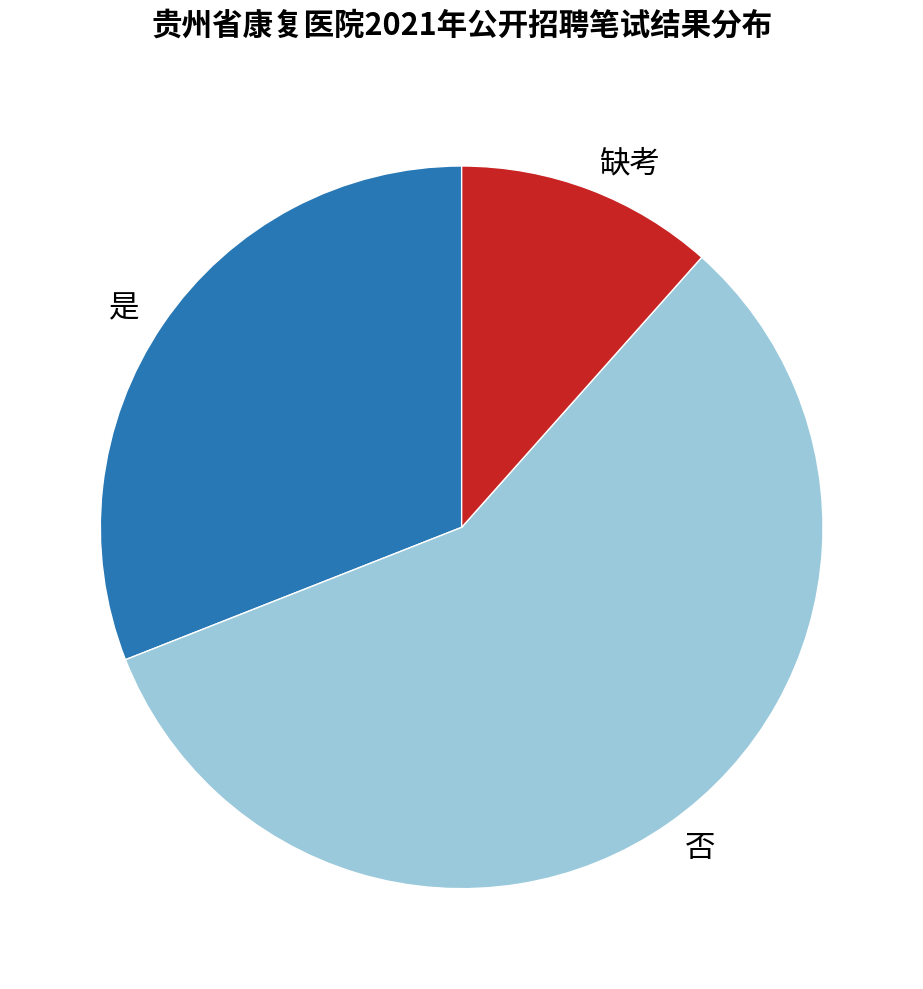

The 缺考 slice represents 6% of the pie. True or false?

False